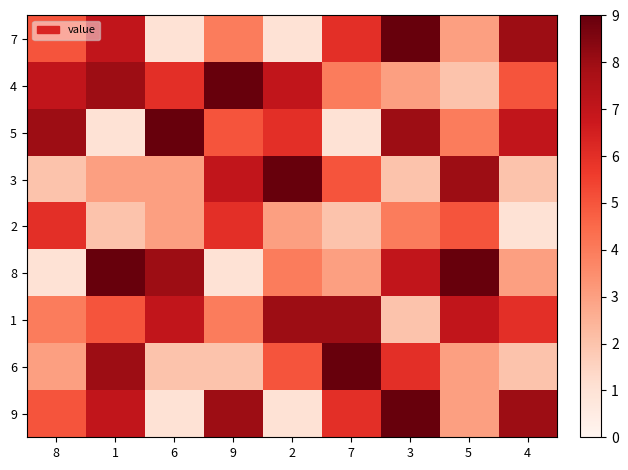

Reading left to right, list all the values displayed in this chart.

7: 8=5	1=7	6=1	9=4	2=1	7=6	3=9	5=3	4=8
4: 8=7	1=8	6=6	9=9	2=7	7=4	3=3	5=2	4=5
5: 8=8	1=1	6=9	9=5	2=6	7=1	3=8	5=4	4=7
3: 8=2	1=3	6=3	9=7	2=9	7=5	3=2	5=8	4=2
2: 8=6	1=2	6=3	9=6	2=3	7=2	3=4	5=5	4=1
8: 8=1	1=9	6=8	9=1	2=4	7=3	3=7	5=9	4=3
1: 8=4	1=5	6=7	9=4	2=8	7=8	3=2	5=7	4=6
6: 8=3	1=8	6=2	9=2	2=5	7=9	3=6	5=3	4=2
9: 8=5	1=7	6=1	9=8	2=1	7=6	3=9	5=3	4=8